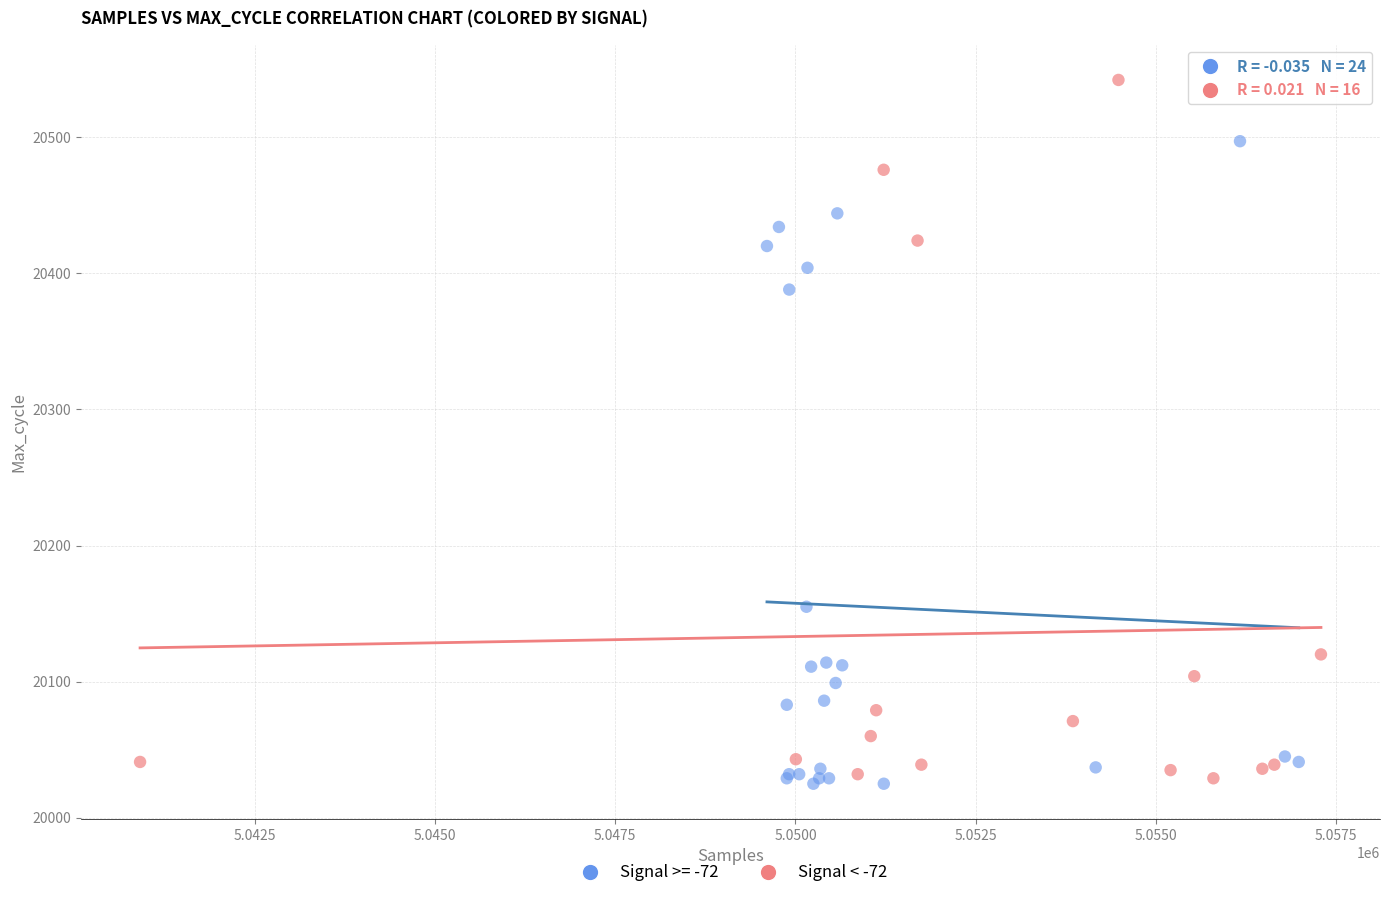

Which series contains the highest Y value?

Signal < -72